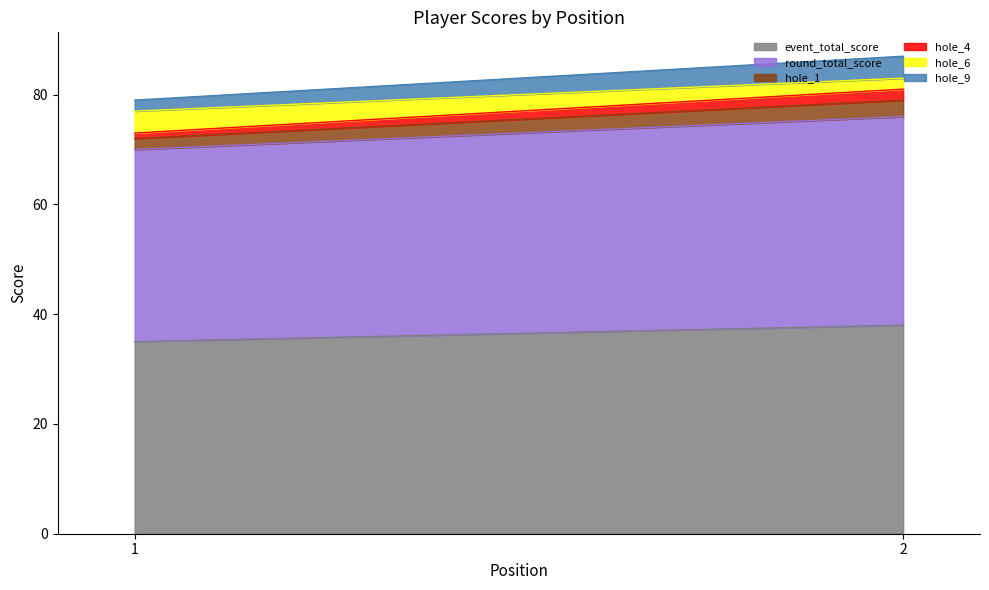

At 1, list the series in order from largest to smallest.

event_total_score, round_total_score, hole_6, hole_1, hole_9, hole_4